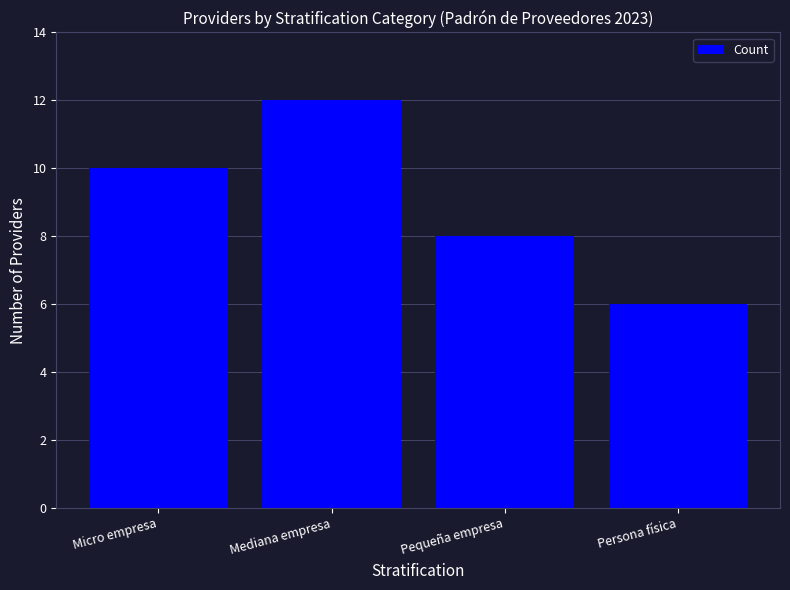

How many values are between 8 and 12?

3